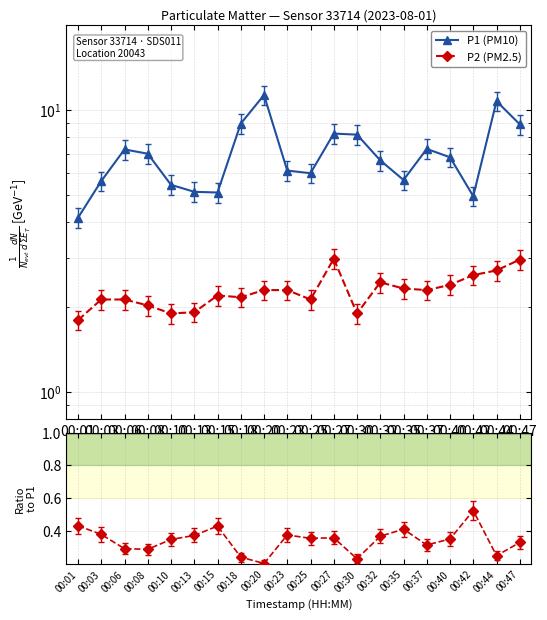

At 00:06, list the series in order from smallest to largest.

P2 (PM2.5), P1 (PM10)